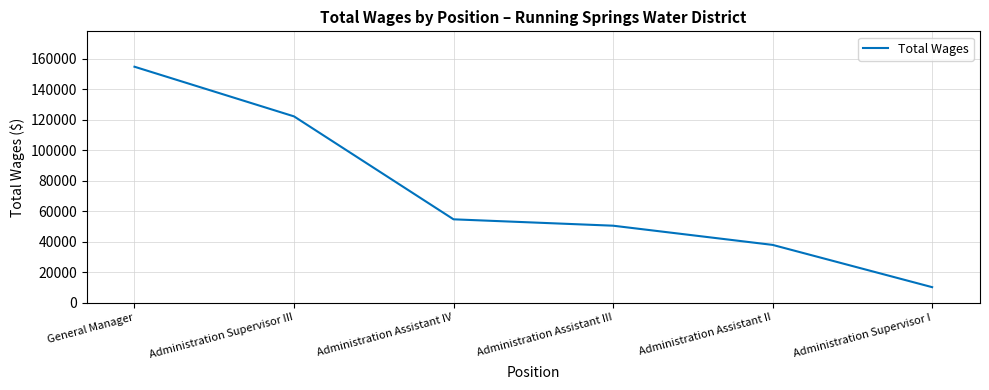

Where does the data first go above 54688?

General Manager